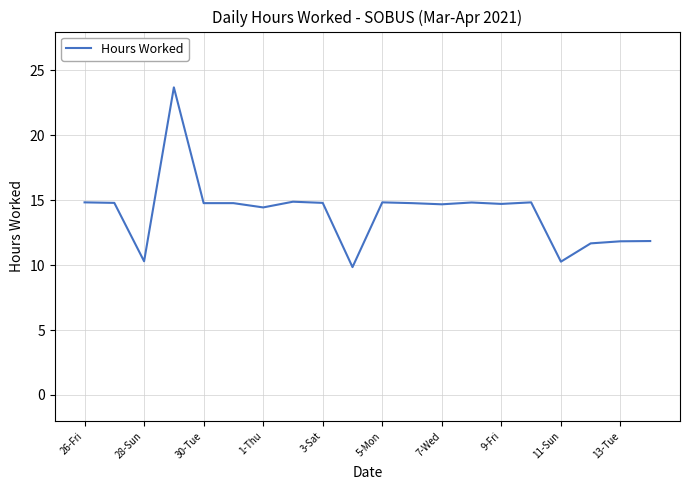

What is the maximum value shown in the chart?

23.7